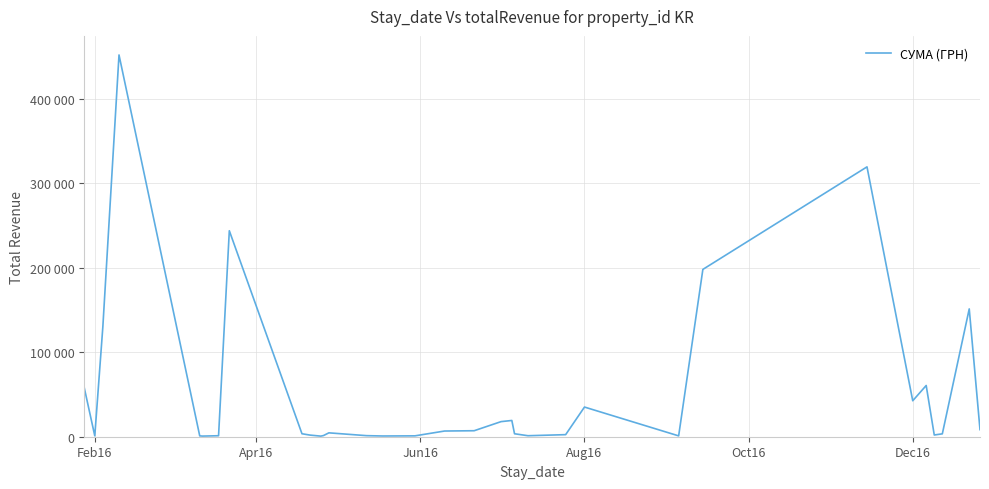

Does the chart have visible grid lines?

Yes